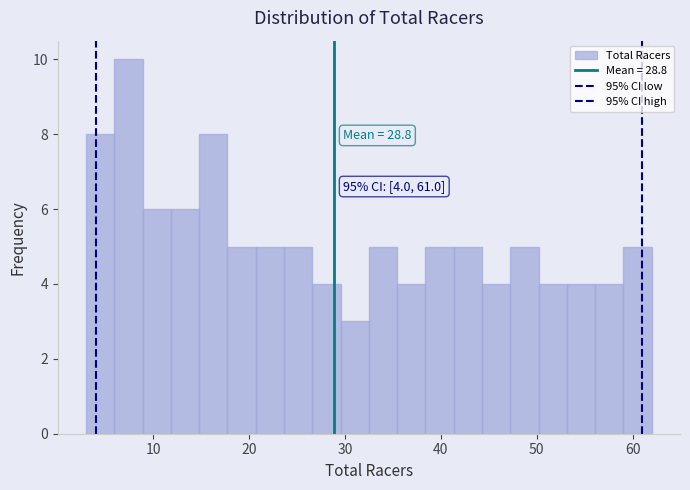

Read against the x-axis, roughly where is the centre of the tallest bar?

7